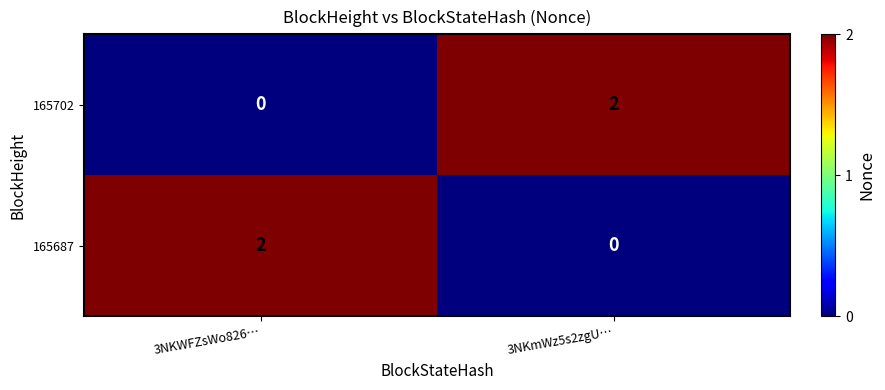

Rank the series at 3NKmWz5s2zgU… from highest to lowest value.

165702, 165687